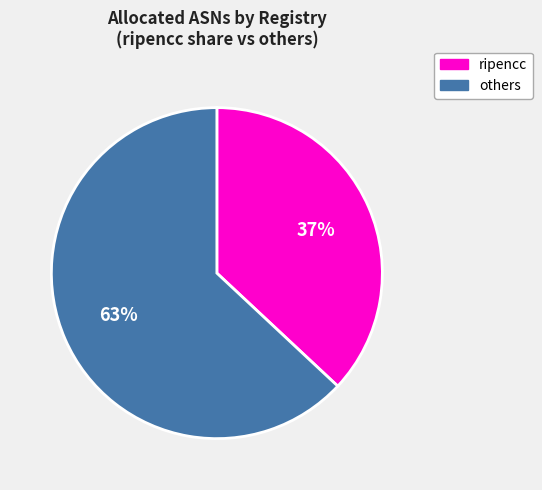

How many slices are in this pie chart?

2